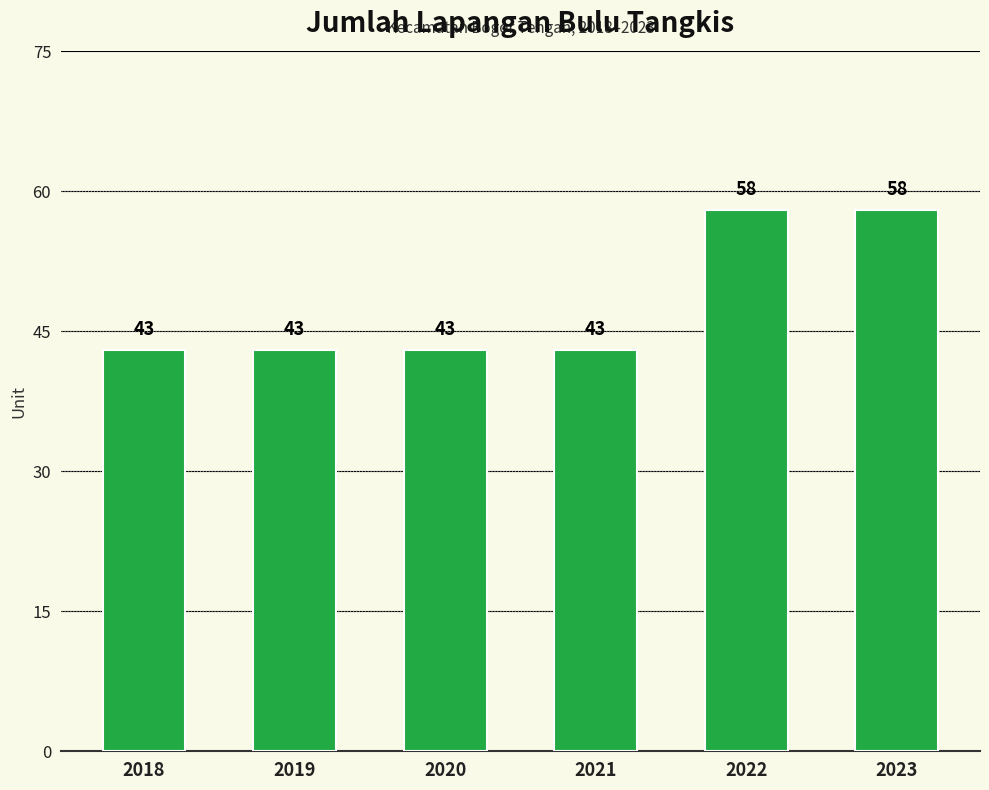

Read the value at 2023.

58